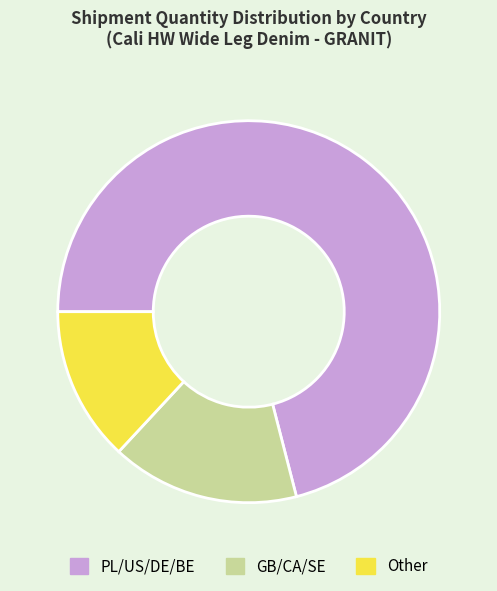

How many segments does this pie chart have?

3